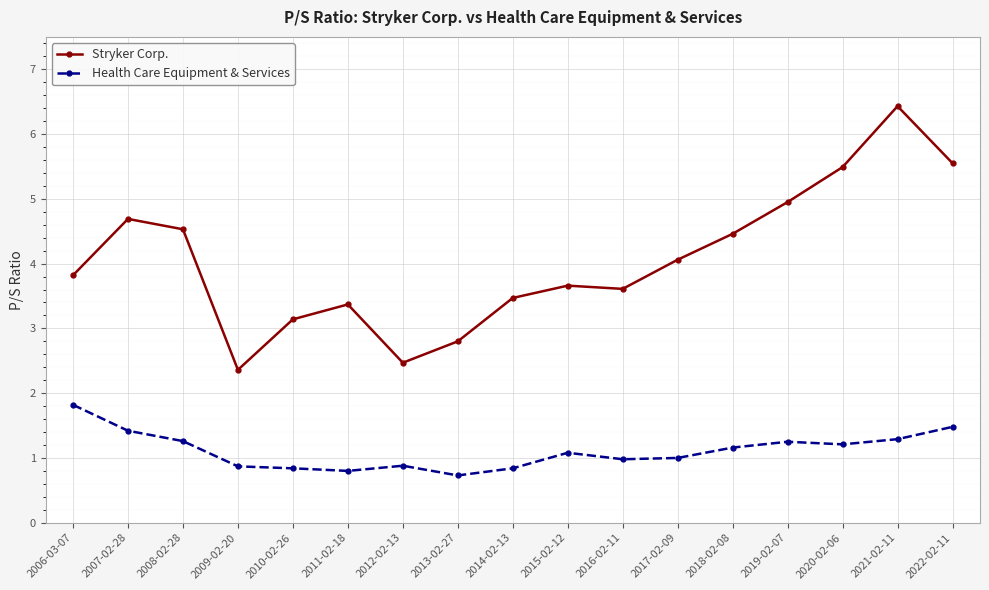

At which category is the sum across all series the highest?

2021-02-11